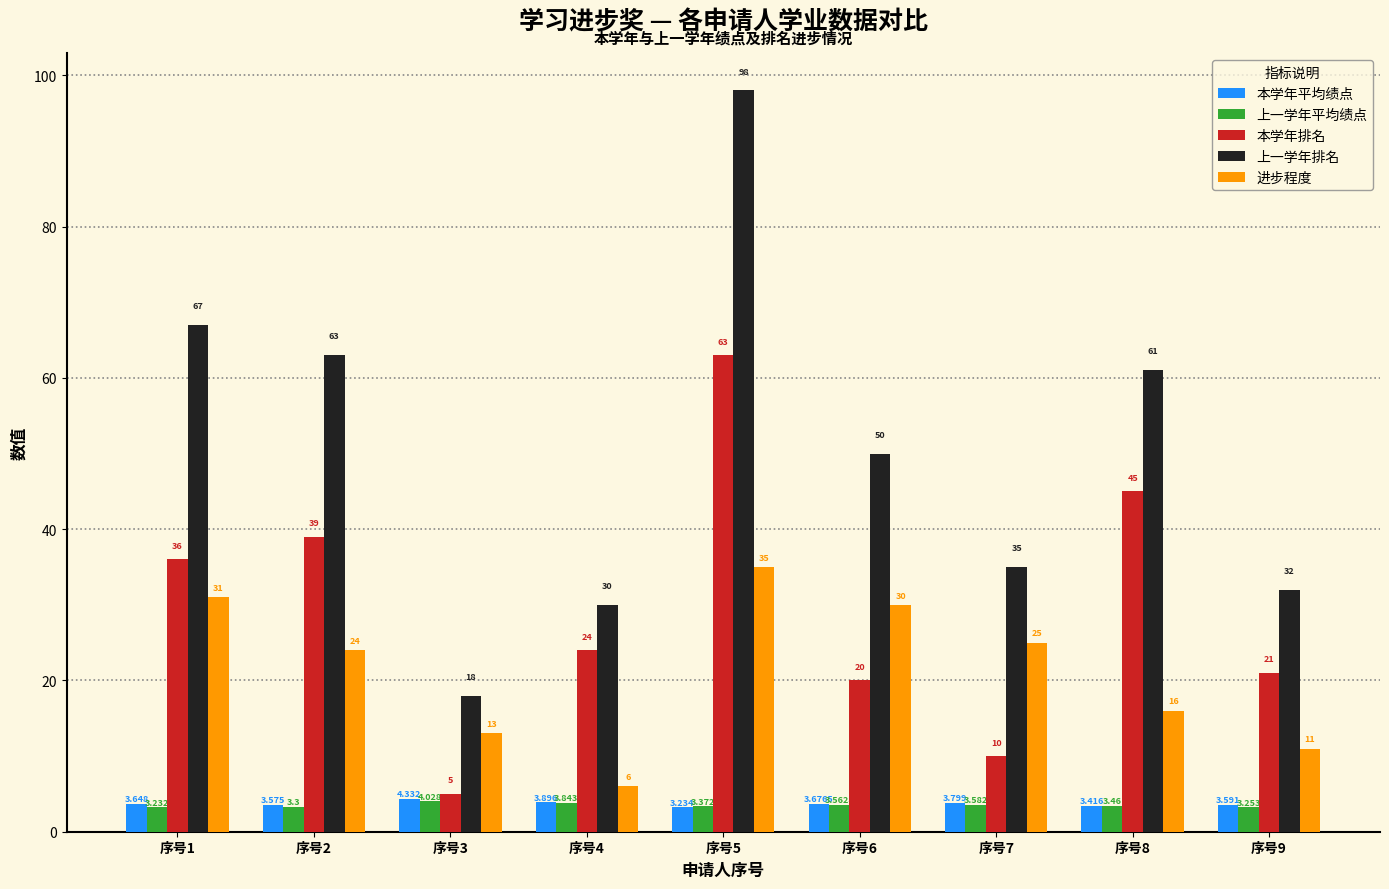

What is the difference between the 上一学年排名 values at 序号4 and 序号8?

31.0